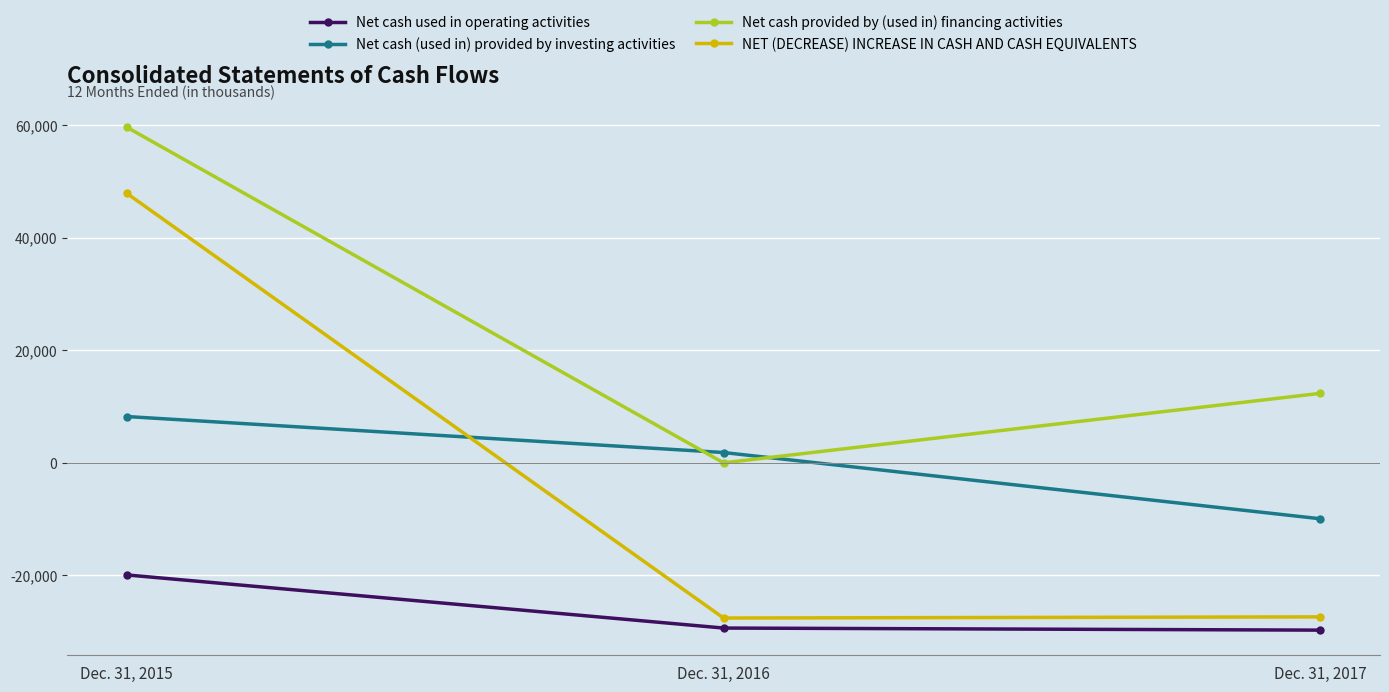

At how many categories does at least one series exceed 318?

3